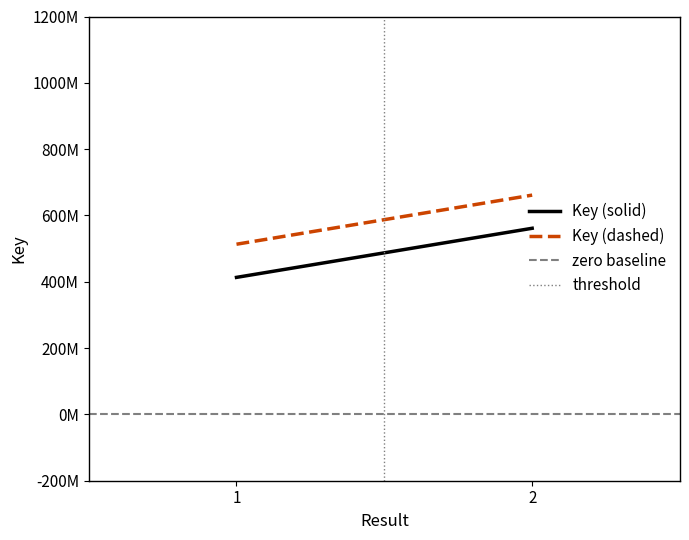

Between 1 and 2, which is larger?

2